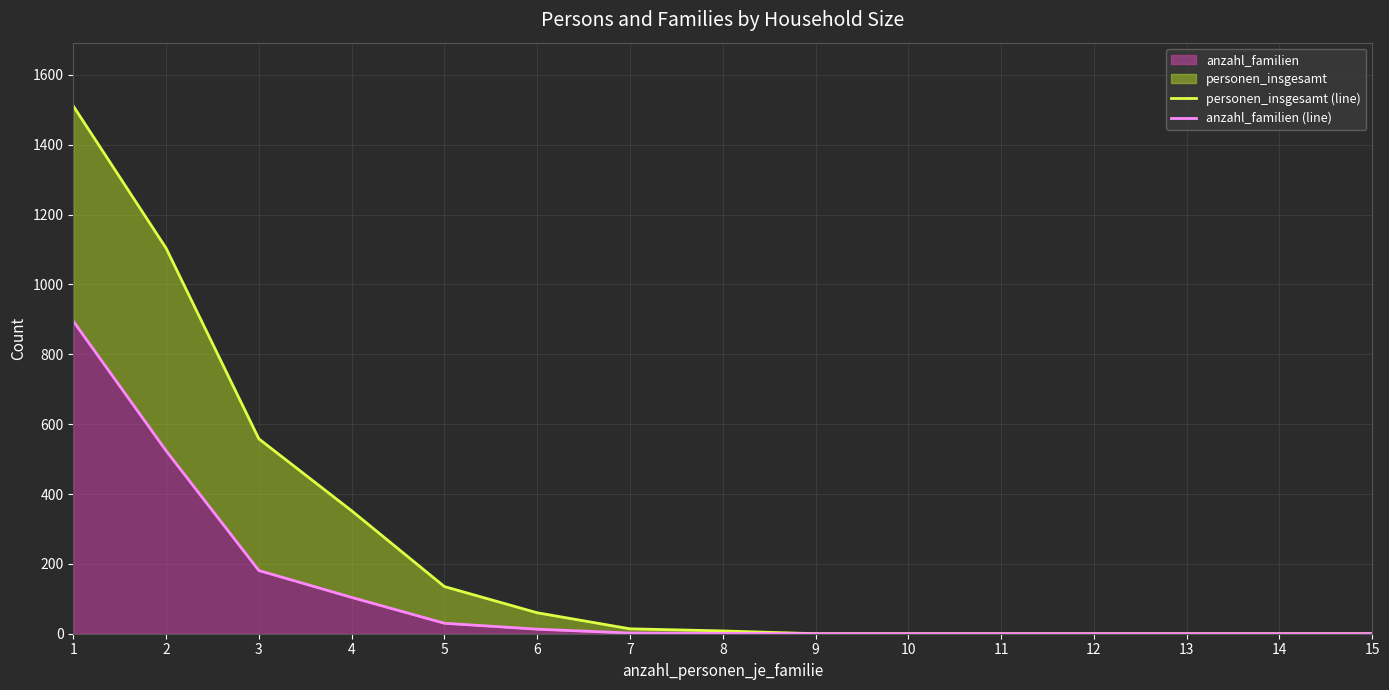

Is it true that personen_insgesamt (line) equals 60 at 6?

True